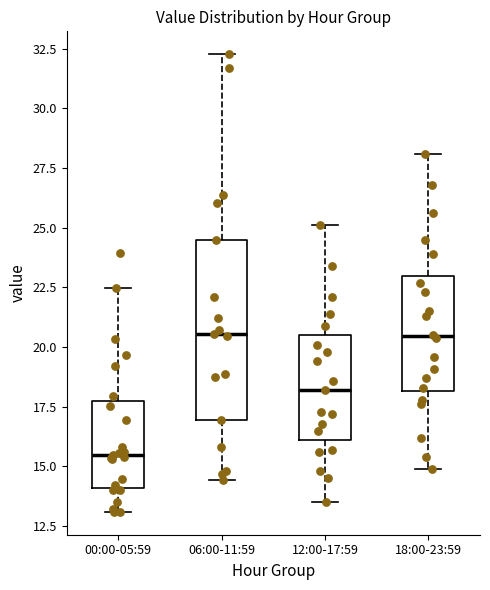

Reading left to right, read every box against the y-axis: the position of its median line, the range the box covers, and the ends of its whiskers. The values are not printed on the chart, so give them approximately, as read against the axis.

00:00-05:59: median 15.5, box 14.0 to 18.0, whiskers 13.0 to 22.5
06:00-11:59: median 20.5, box 17.0 to 24.5, whiskers 14.5 to 32.5
12:00-17:59: median 18.0, box 16.0 to 20.5, whiskers 13.5 to 25.0
18:00-23:59: median 20.5, box 18.0 to 23.0, whiskers 15.0 to 28.0